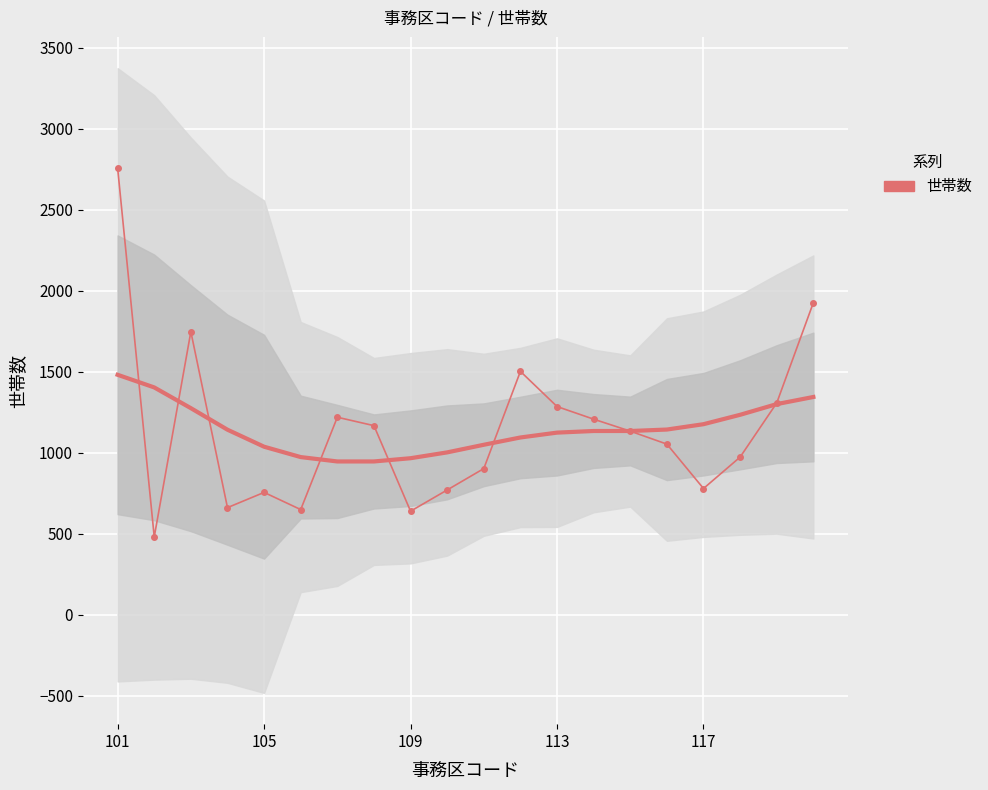

How many points are higher than both their immediate neighbors (excluding endpoints)?

4